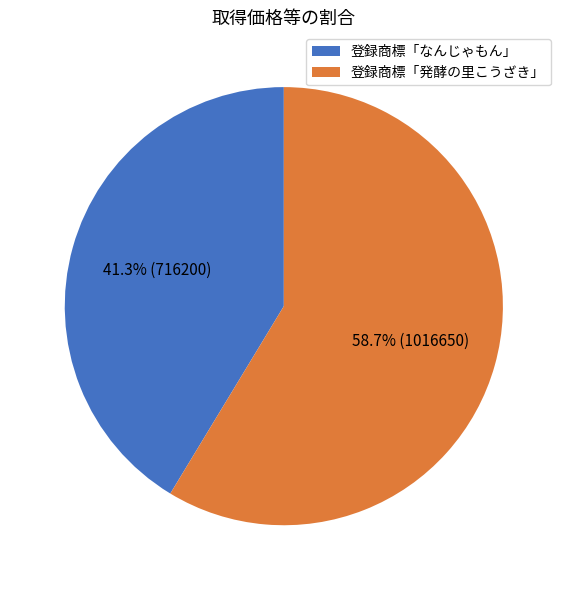

What is the ratio of the value at 登録商標「発酵の里こうざき」 to the value at 登録商標「なんじゃもん」?

1.4